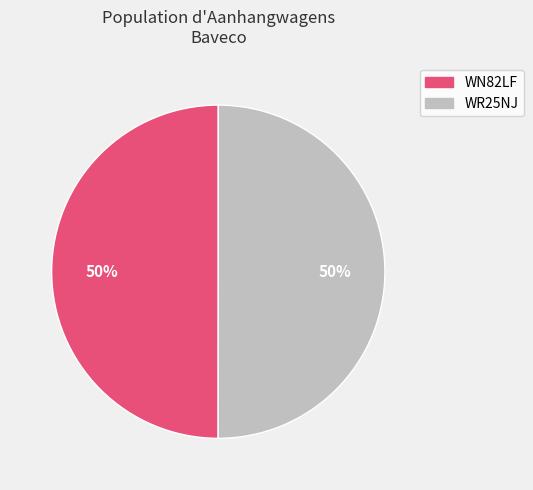

Count the number of slices in the pie.

2